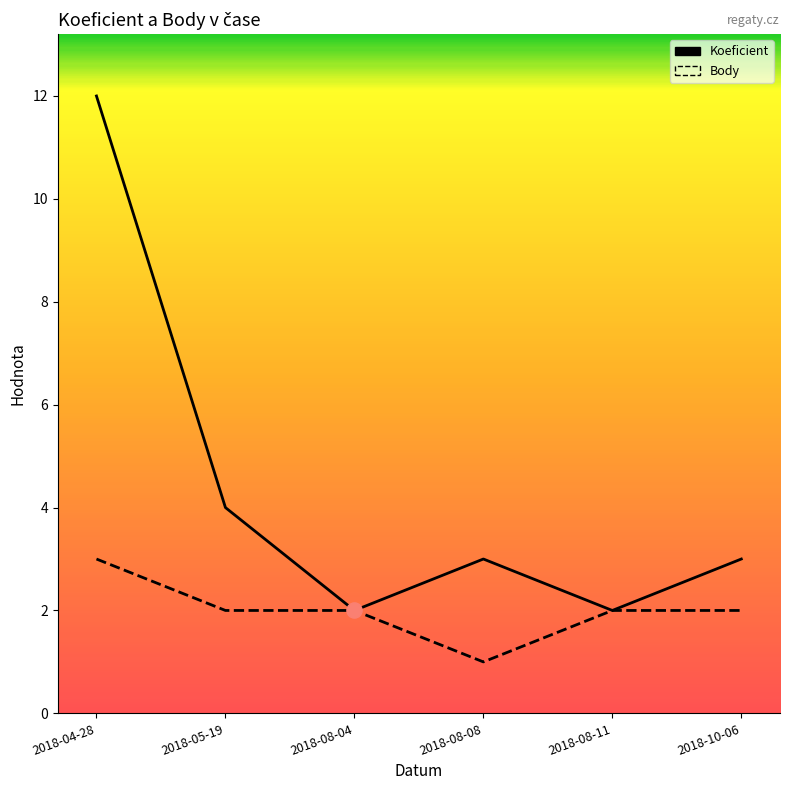

Which series has the largest Y range (max minus min)?

Koeficient